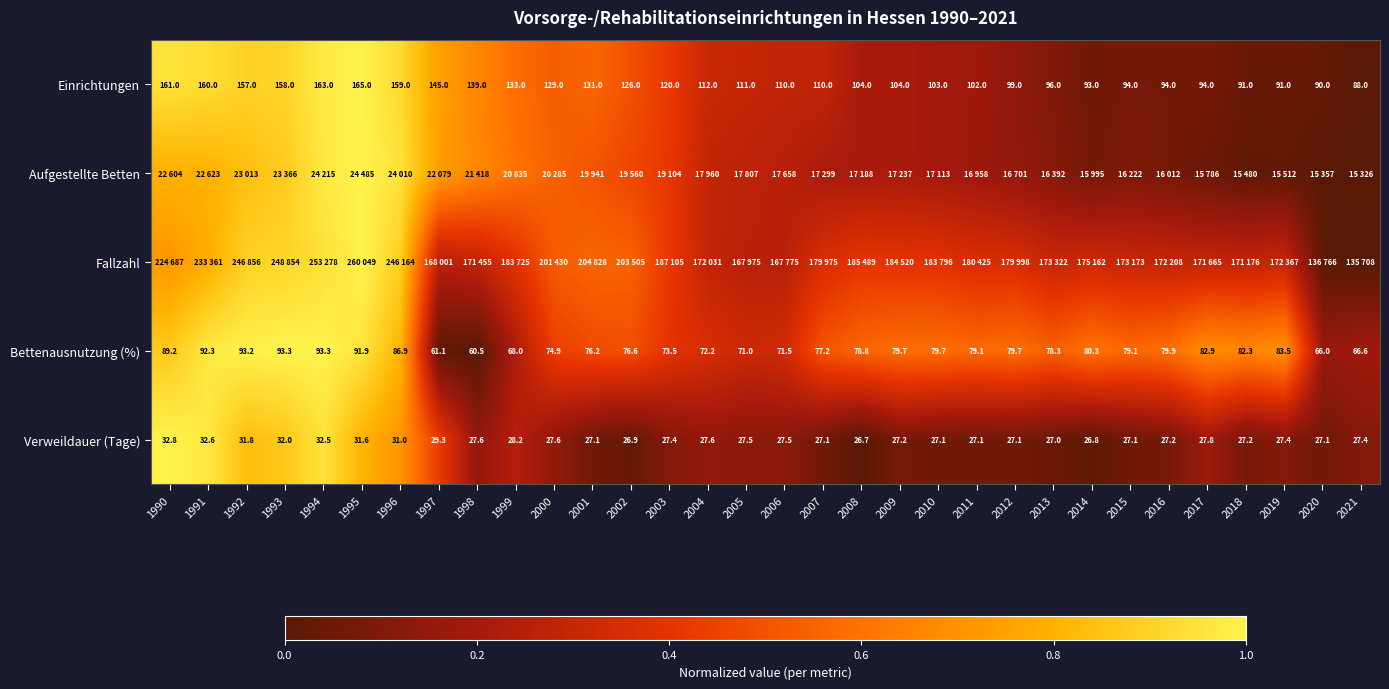

Is the value of Bettenausnutzung (%) at 2008 greater than the value of Einrichtungen at 2008?

No